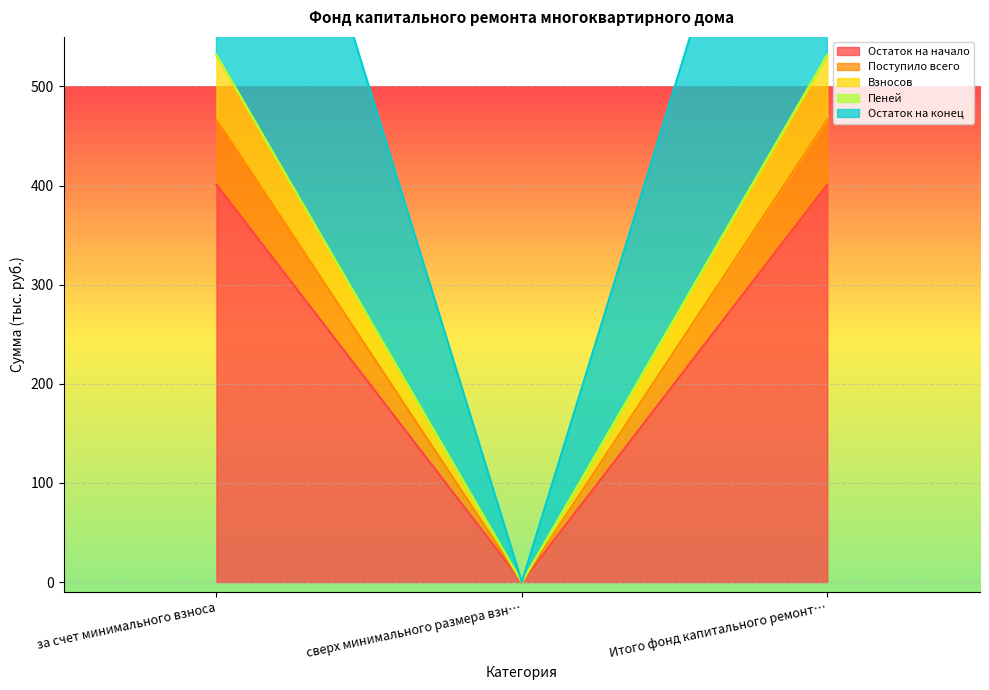

At how many categories does at least one series exceed 699?

2